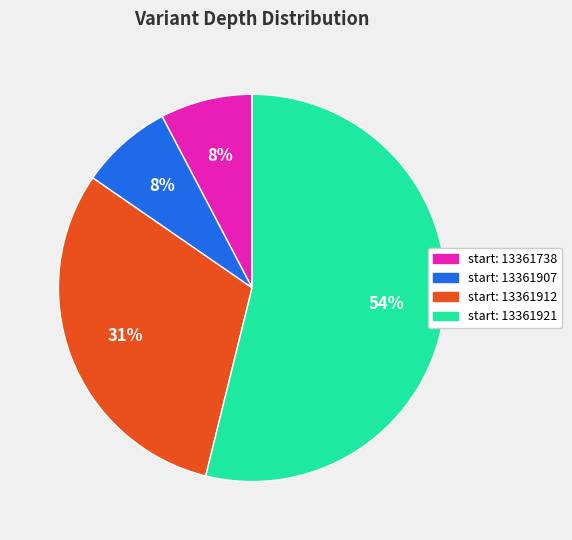

Approximately how many times larger is the value at start: 13361907 compared to start: 13361738?

1.0